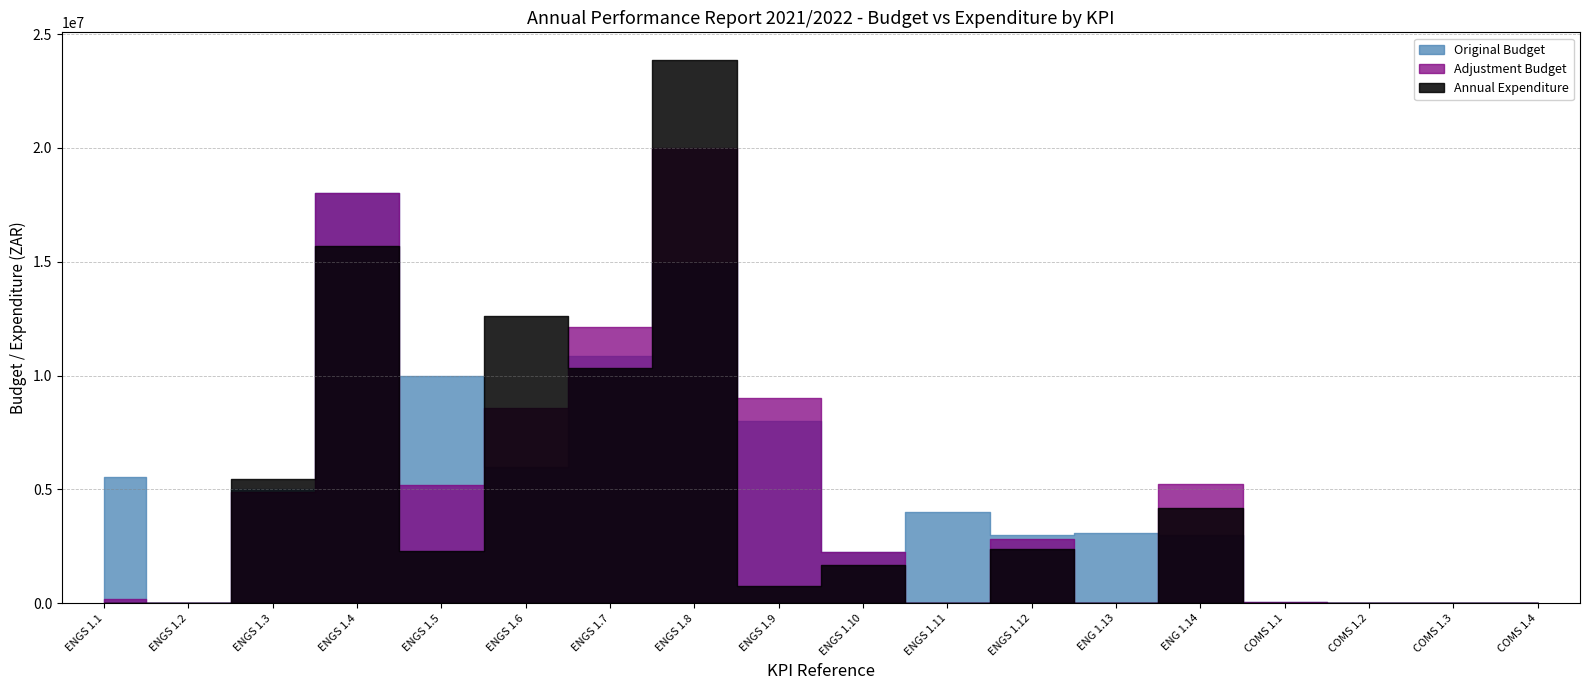

Rank the series by their maximum value, from highest to lowest.

Annual Expenditure, Adjustment Budget, Original Budget